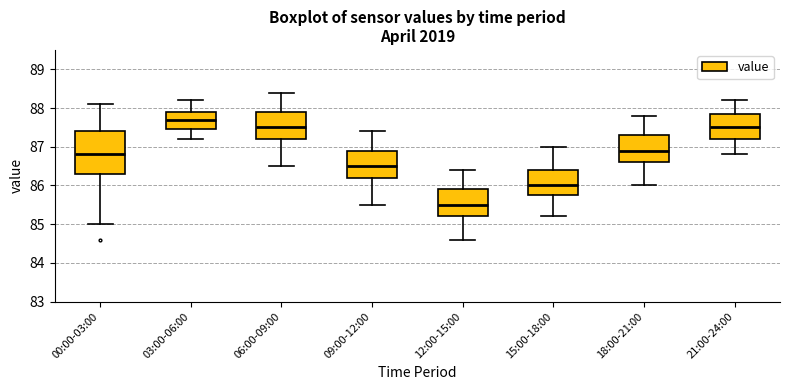

Reading left to right, read every box against the y-axis: the position of its median line, the range the box covers, and the ends of its whiskers. The values are not printed on the chart, so give them approximately, as read against the axis.

00:00-03:00: median 86.8, box 86.3 to 87.4, whiskers 85.0 to 88.1
03:00-06:00: median 87.7, box 87.5 to 87.9, whiskers 87.2 to 88.2
06:00-09:00: median 87.5, box 87.2 to 87.9, whiskers 86.5 to 88.4
09:00-12:00: median 86.5, box 86.2 to 86.9, whiskers 85.5 to 87.4
12:00-15:00: median 85.5, box 85.2 to 85.9, whiskers 84.6 to 86.4
15:00-18:00: median 86.0, box 85.8 to 86.4, whiskers 85.2 to 87.0
18:00-21:00: median 86.9, box 86.6 to 87.3, whiskers 86.0 to 87.8
21:00-24:00: median 87.5, box 87.2 to 87.9, whiskers 86.8 to 88.2